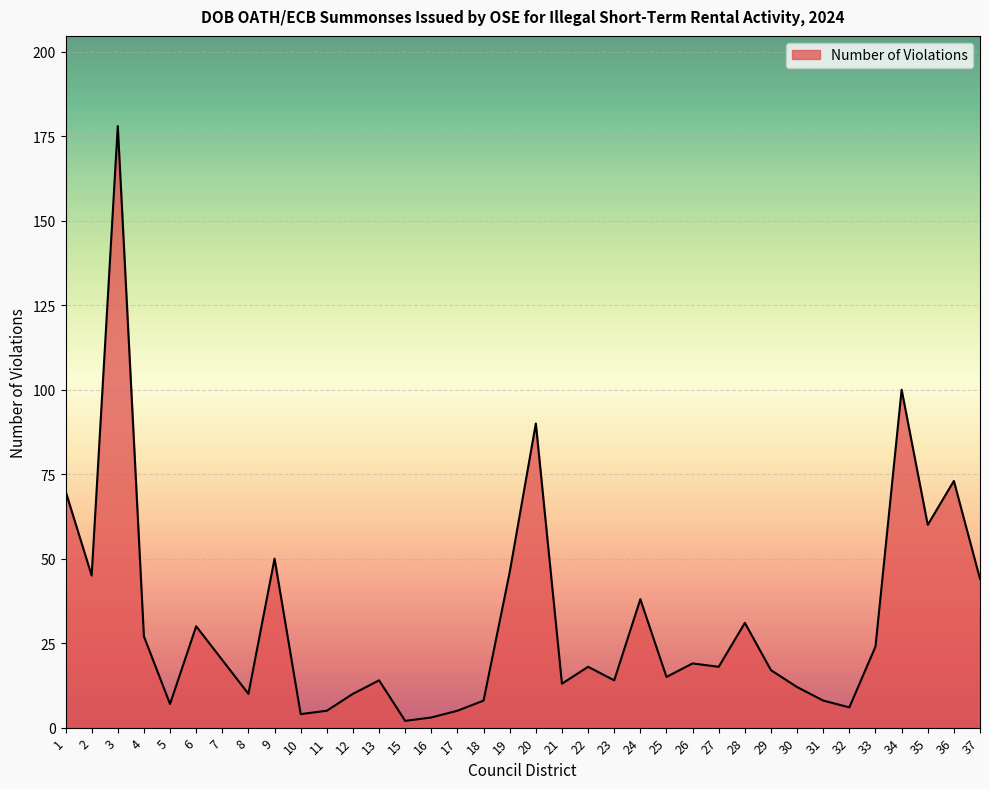

Which has a higher value, 18 or 27?

27